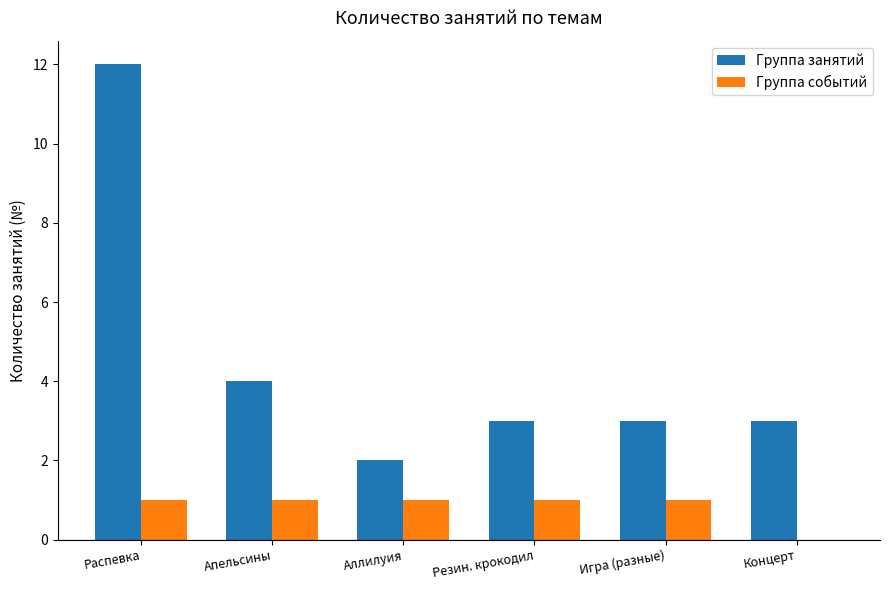

The Группа событий series shows 0 at Распевка. True or false?

False